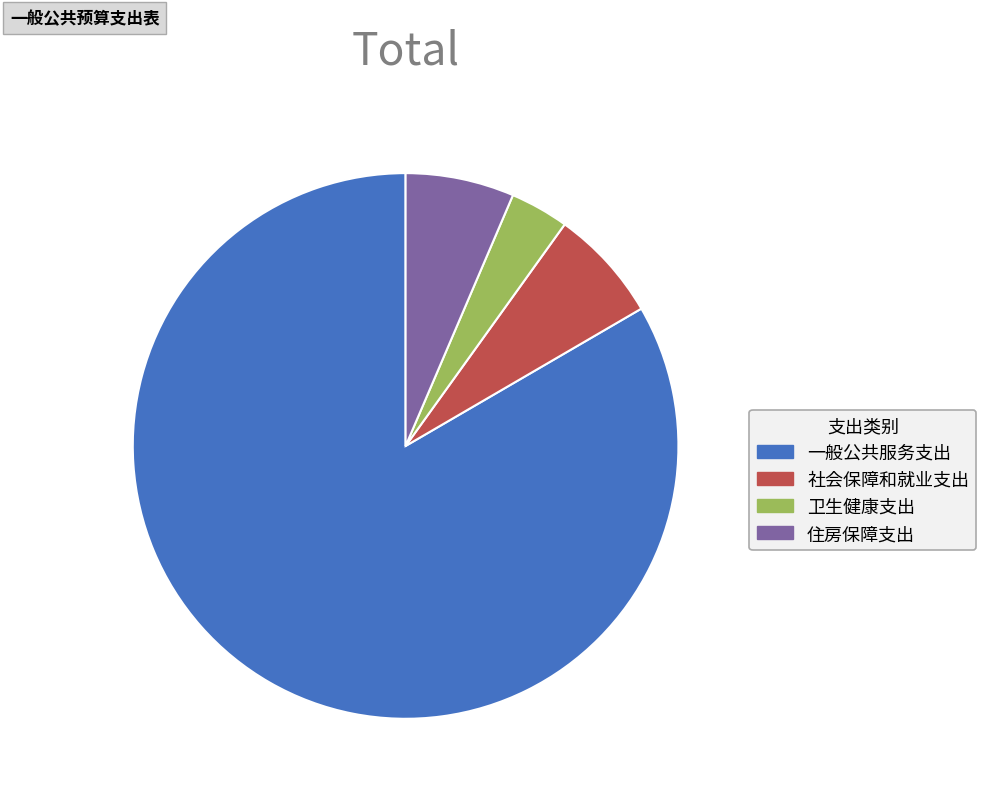

How many slices are in this pie chart?

4